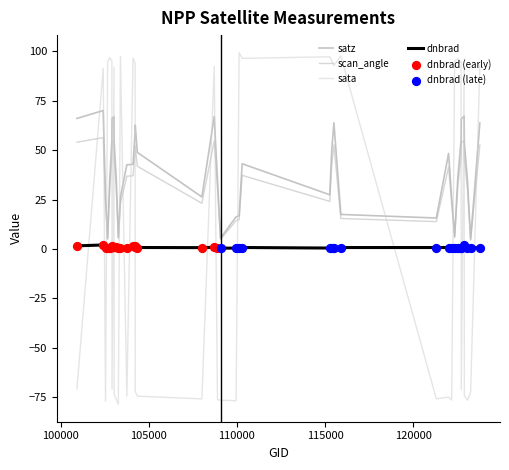

How many lines are shown in the chart?

4